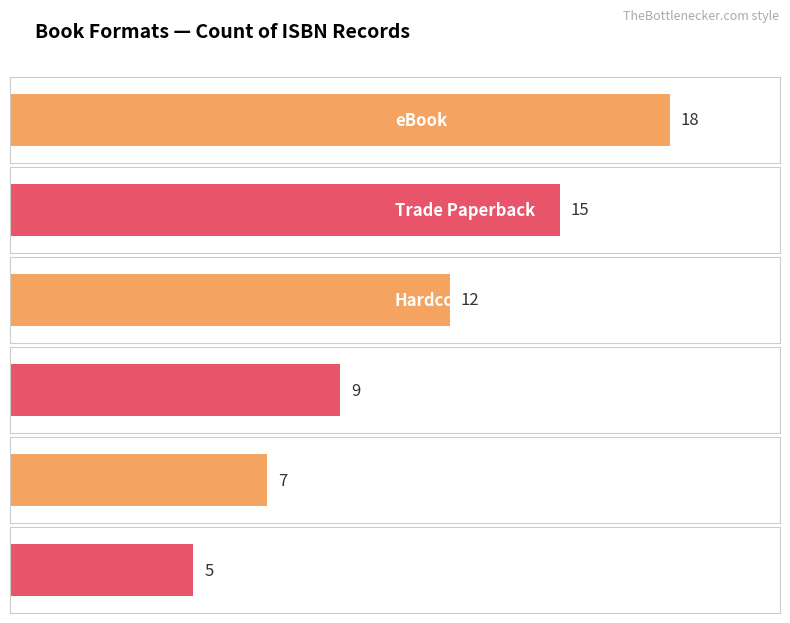

Reading right to left, transcribe all the data shown in this chart.

Paper Over Board=5	Compact Disk=7	Audio Download=9	Hardcover=12	Trade Paperback=15	eBook=18